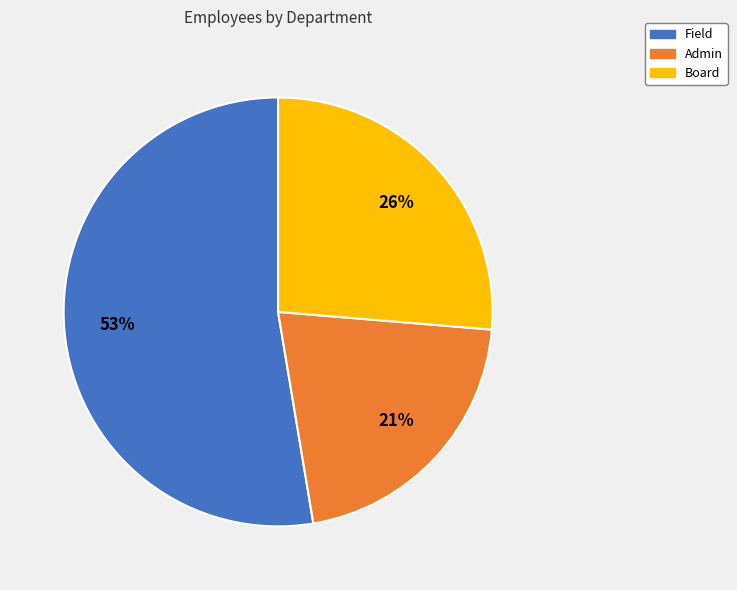

The Board slice represents 26% of the pie. True or false?

True